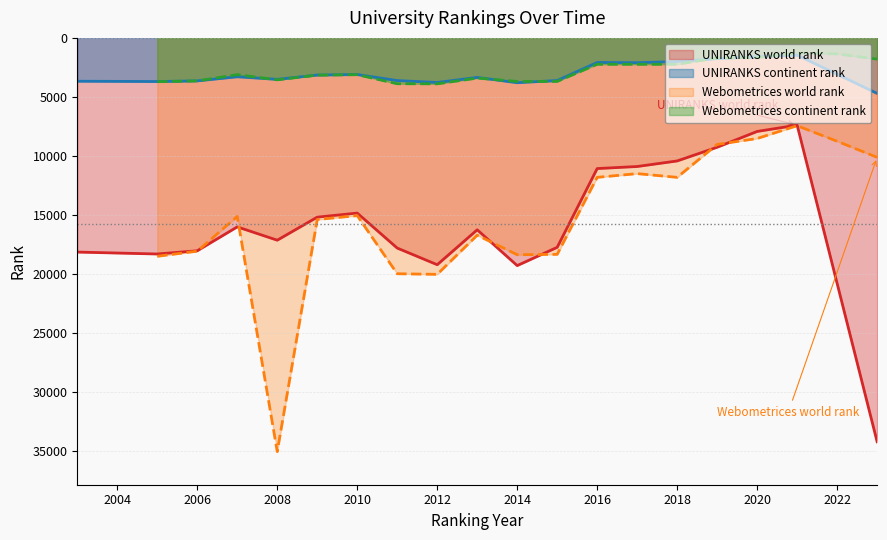

True or false: Webometrices continent rank and Webometrices world rank cross at least once.

False